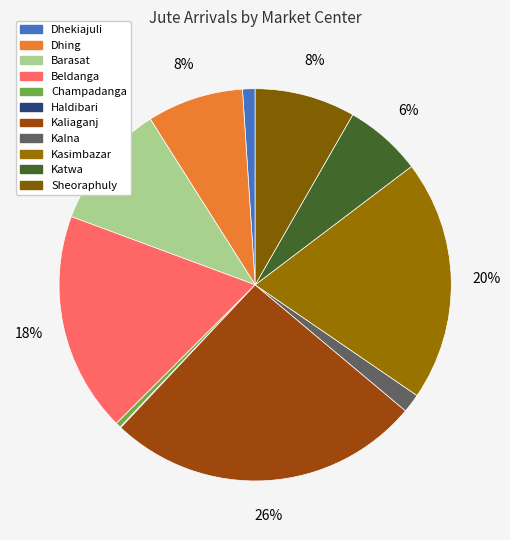

How many slices are in this pie chart?

11